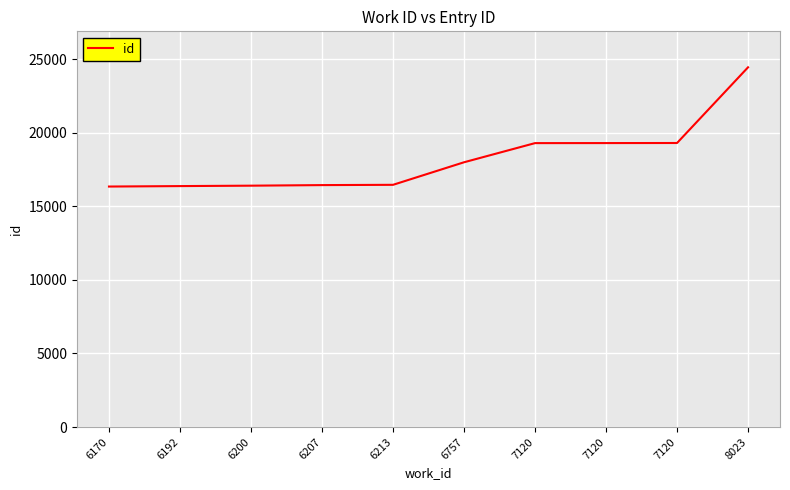

What is the value of the 1st point from the left?

16339